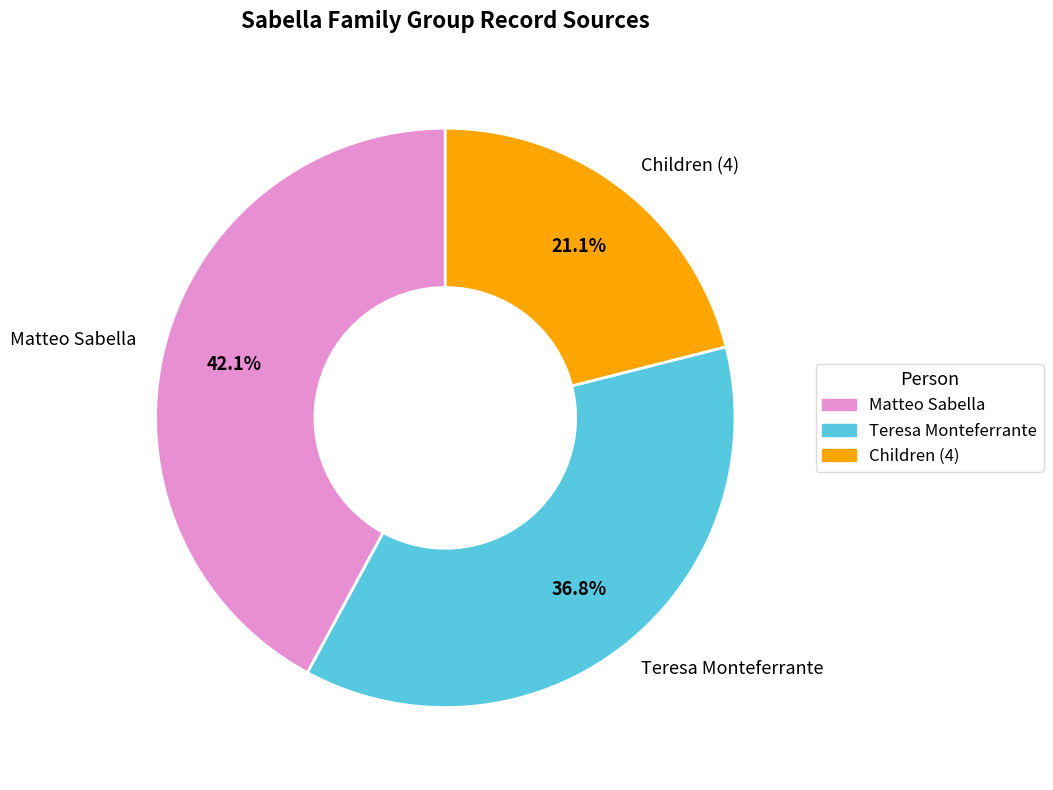

What percentage is NOT represented by Children (4)?

78.9%